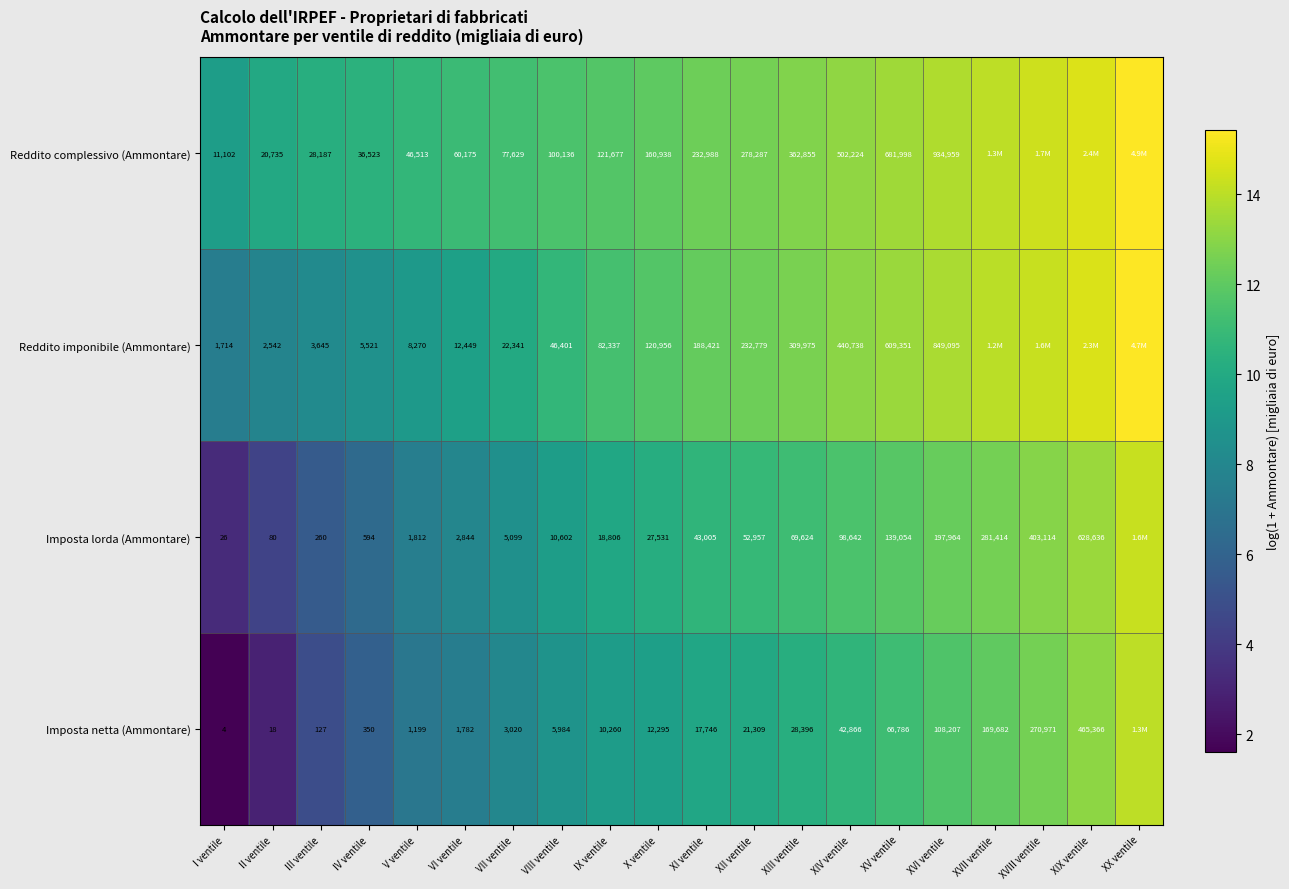

Rank the series at IV ventile from lowest to highest value.

Imposta netta (Ammontare), Imposta lorda (Ammontare), Reddito imponibile (Ammontare), Reddito complessivo (Ammontare)